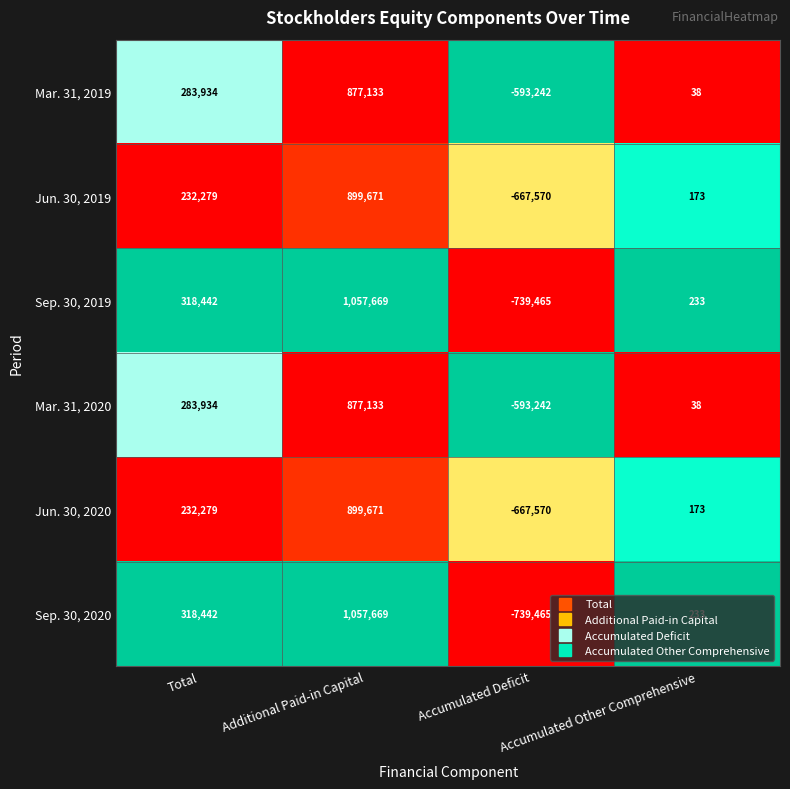

What is the difference between the highest and lowest values at Additional Paid-in Capital?

180536